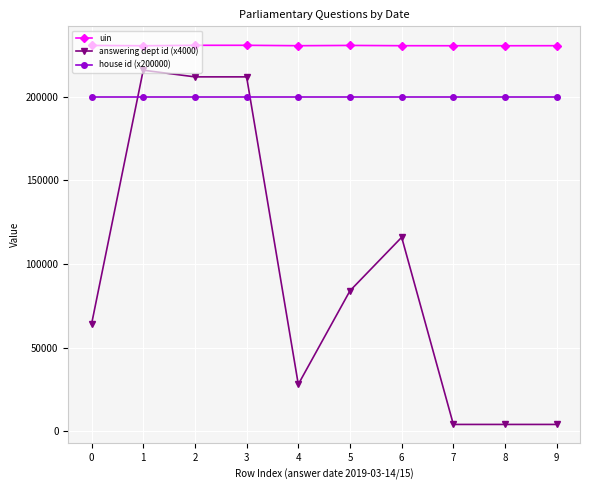

Rank the series by their maximum value, from highest to lowest.

uin, answering dept id (x4000), house id (x200000)